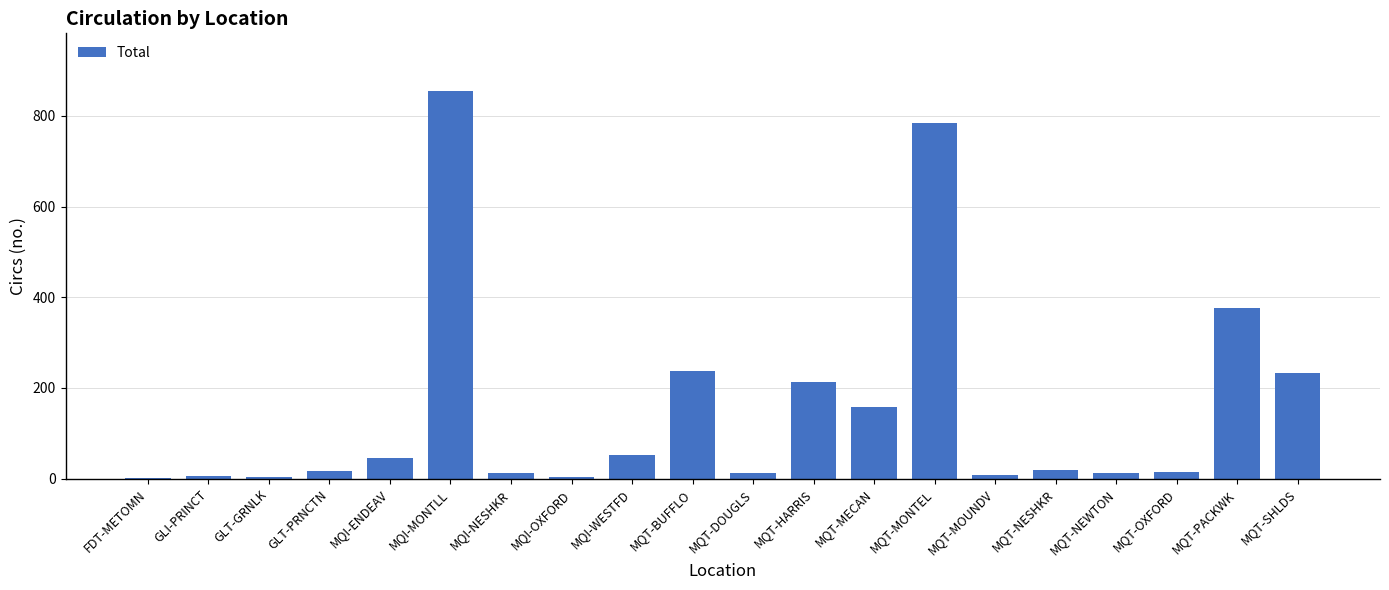

Which category has the highest value across all series?

MQI-MONTLL